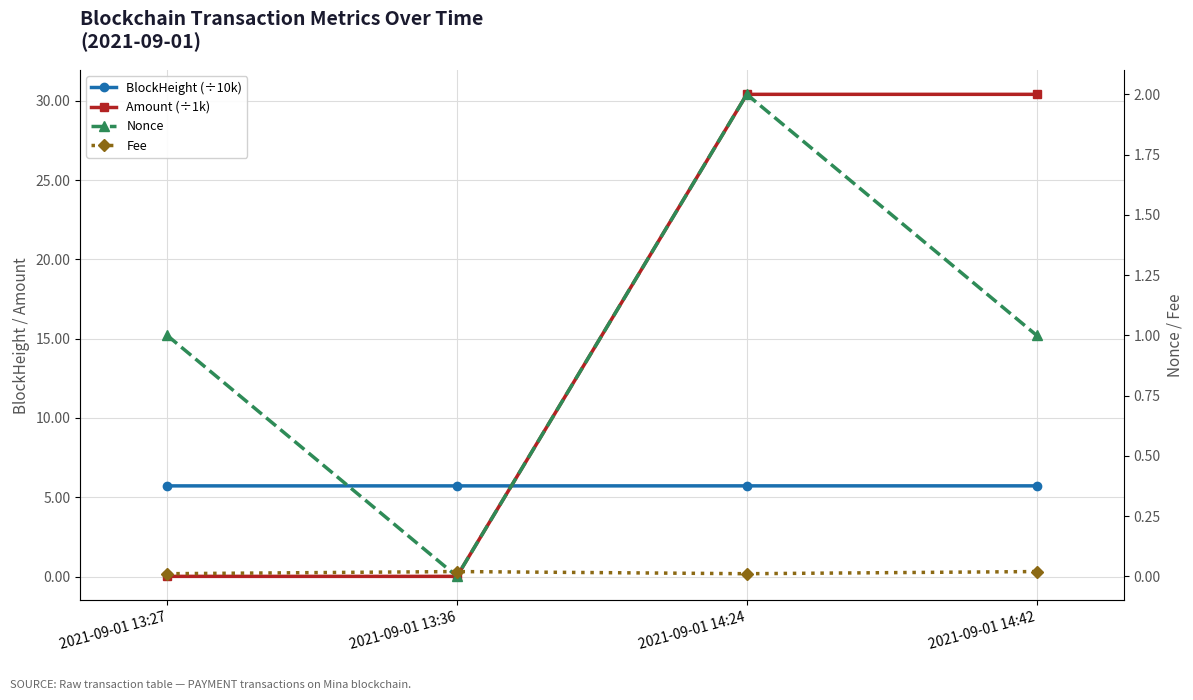

What is the sum of all Fee values?

0.1